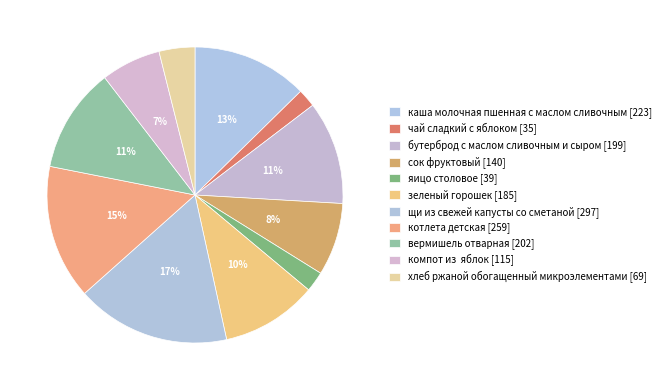

The сок фруктовый slice represents 8% of the pie. True or false?

True